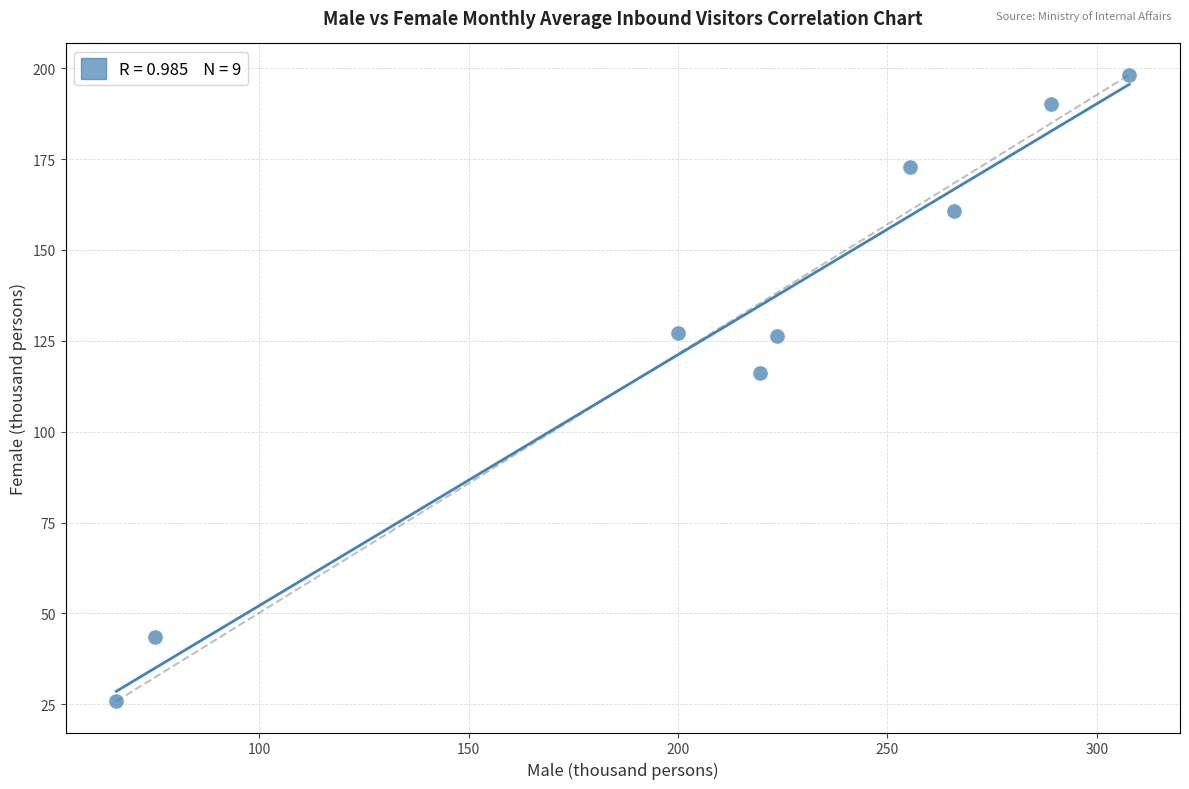

What Y value in the scatter plot is closest to 112?

116.3